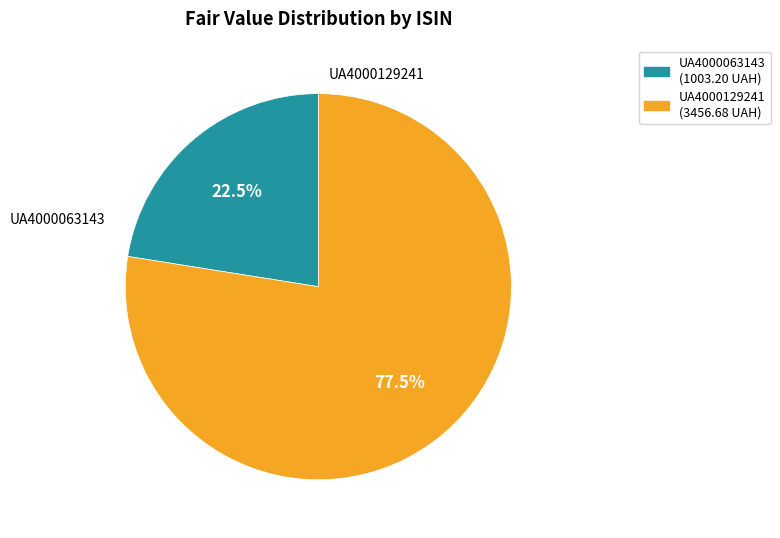

Do UA4000129241 and UA4000063143 together represent more than half of the pie?

Yes